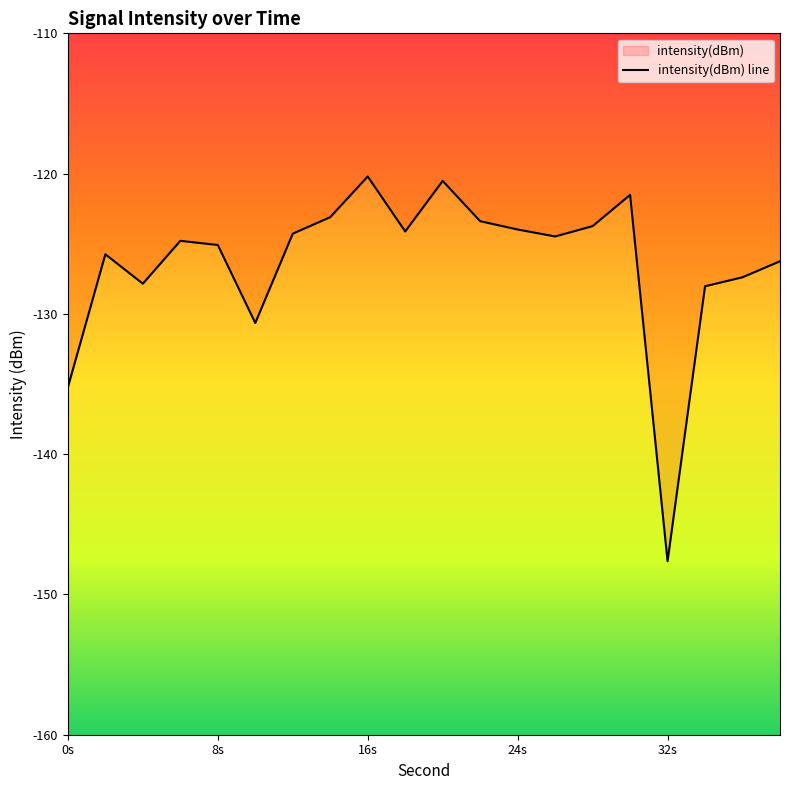

Is it true that the value at 12 is -216.3?

False